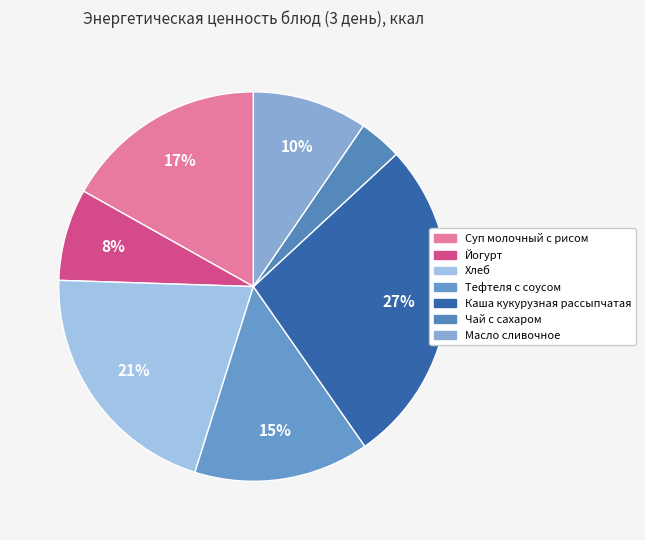

The Йогурт slice represents 1% of the pie. True or false?

False